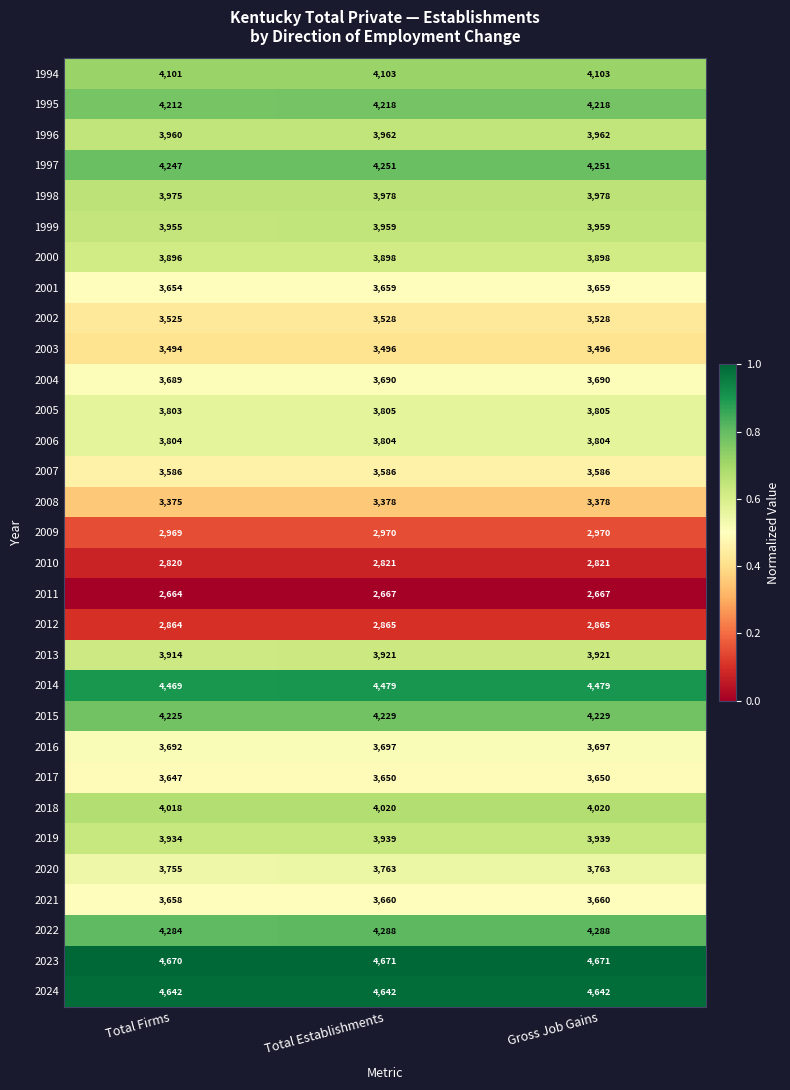

The 2024 series shows 4642 at Gross Job Gains. True or false?

True